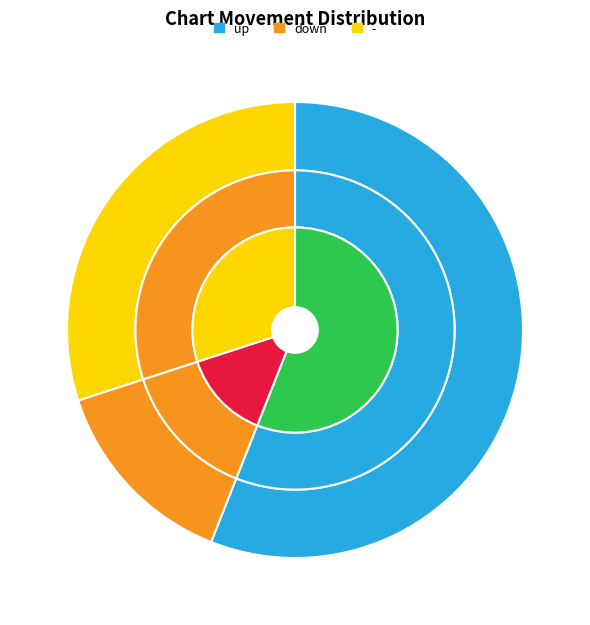

Which slice is the smallest?

down